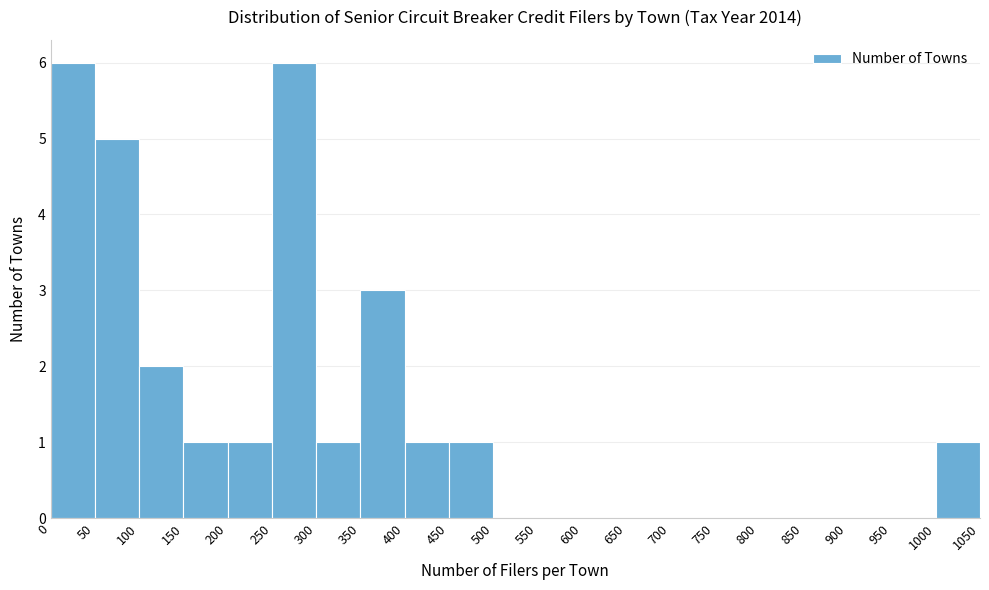

What is the height of the bar covering 300 to 350 on the x-axis? The values are not printed on the chart, so give them approximately, as read against the axis.

1